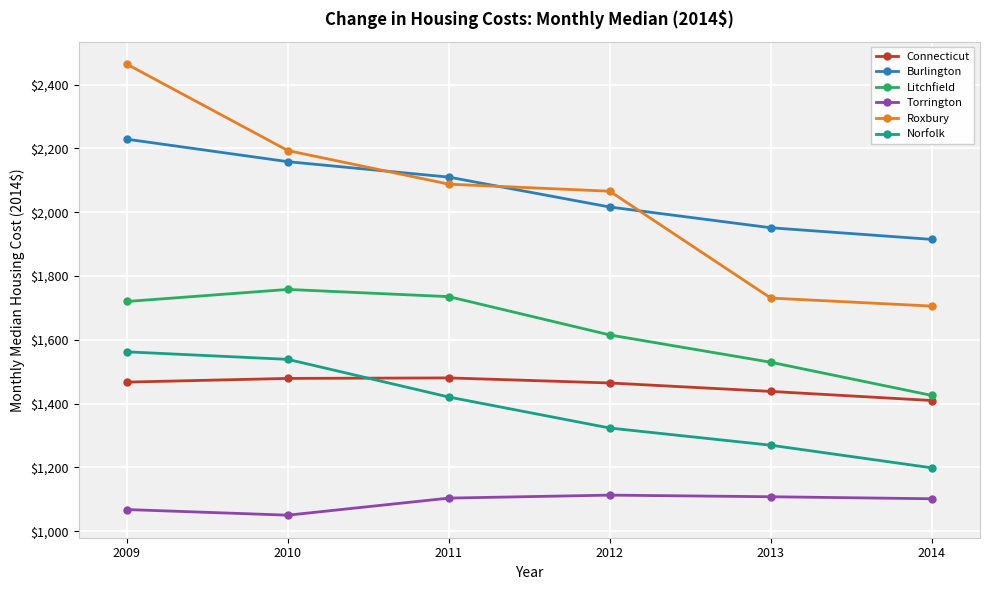

What is the lowest value of the Connecticut series?

1410.0